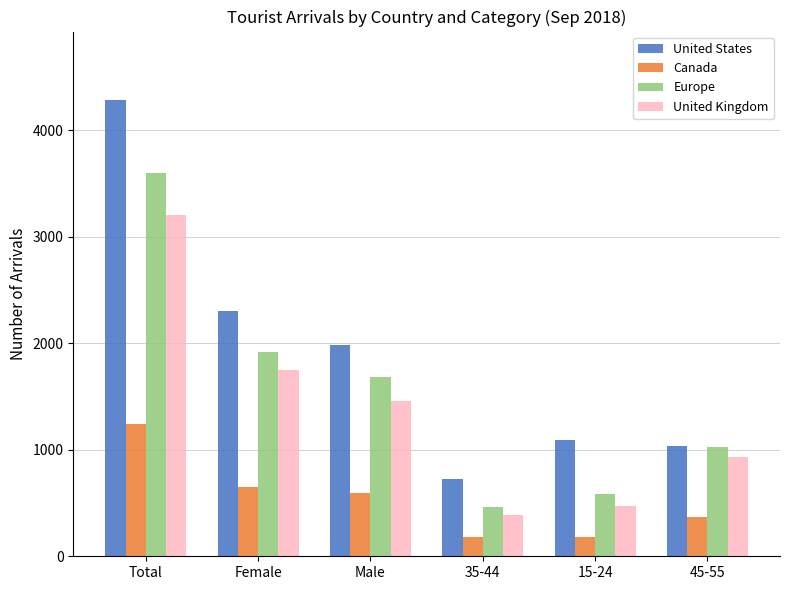

At which category does the chart reach its peak across all series?

Total